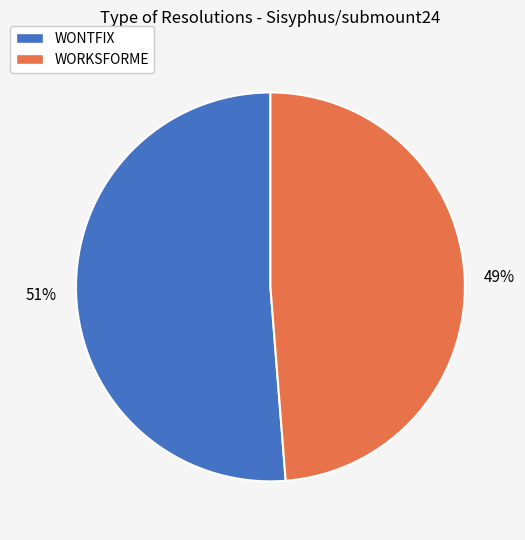

To the nearest percent, what is the difference between the largest and smallest slice percentages?

2%